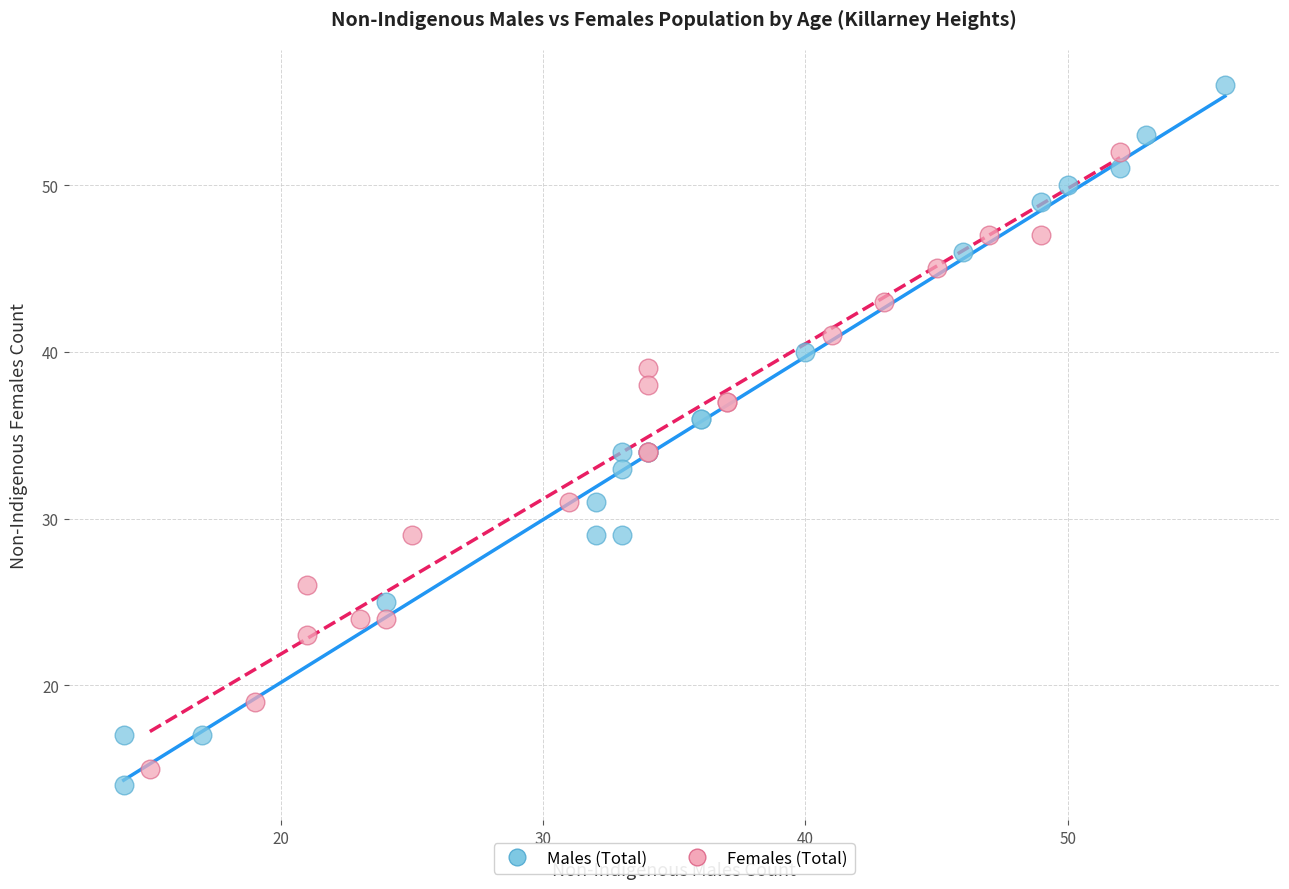

Which series reaches the maximum Y coordinate?

Males (Total)